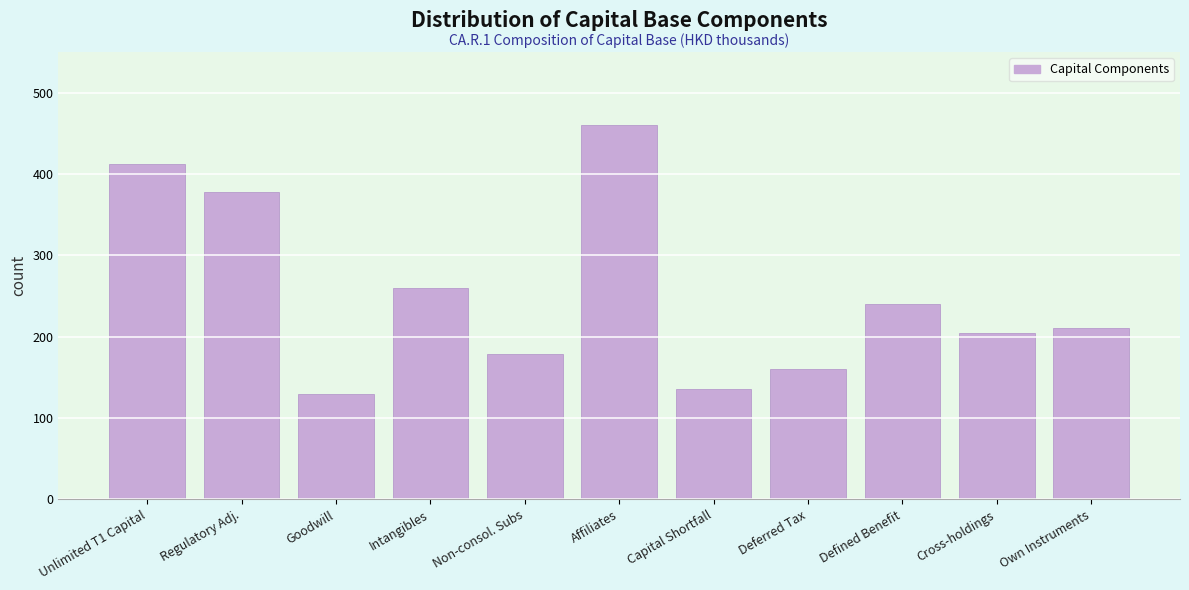

Reading left to right, list all the values displayed in this chart.

Unlimited T1 Capital=412	Regulatory Adj.=378	Goodwill=130	Intangibles=260	Non-consol. Subs=178	Affiliates=460	Capital Shortfall=135	Deferred Tax=160	Defined Benefit=240	Cross-holdings=205	Own Instruments=210